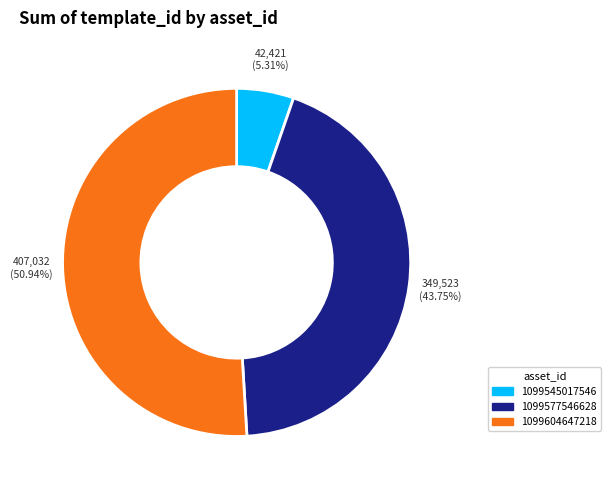

How many slices are in this pie chart?

3